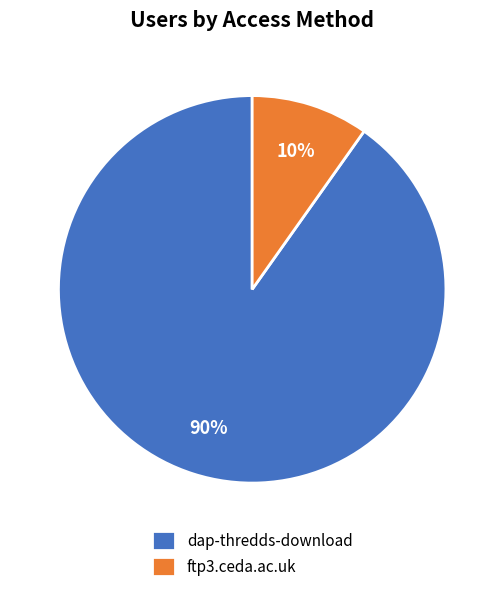

To the nearest percent, what is the combined percentage of ftp3.ceda.ac.uk and dap-thredds-download?

100%